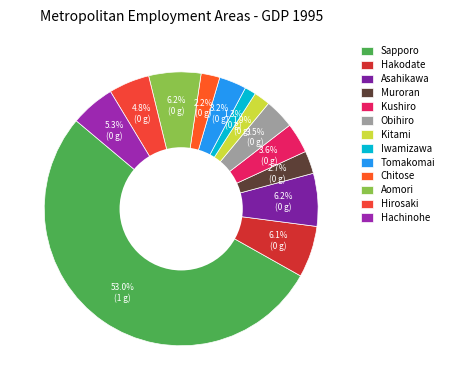

What percentage is the Aomori slice, to the nearest percent?

6%